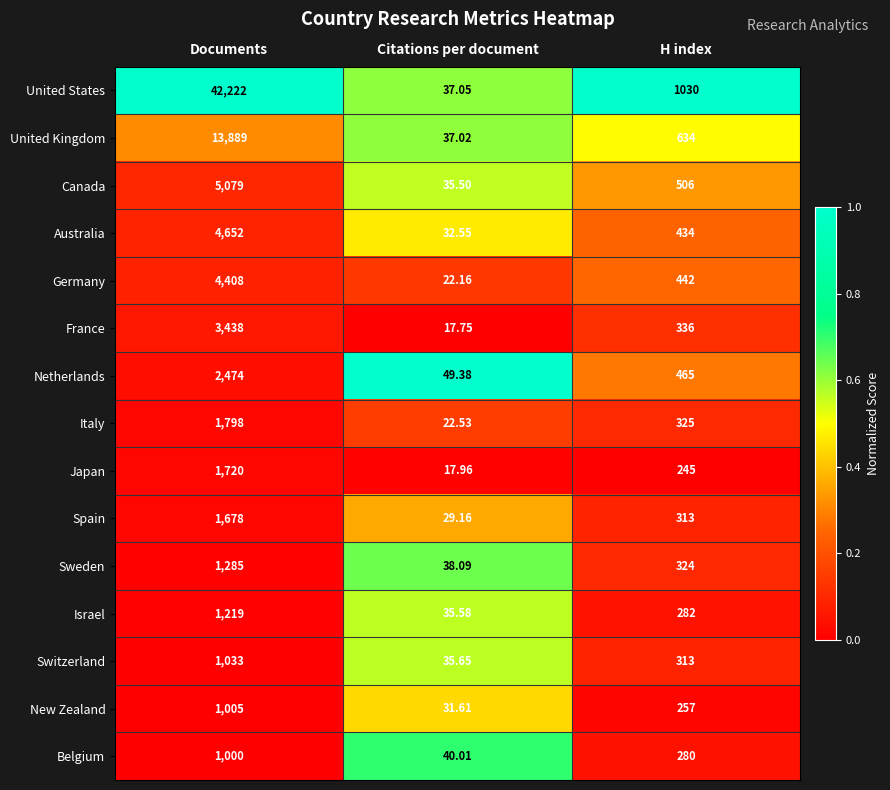

What is the spread (max minus min) of values at H index?

785.0